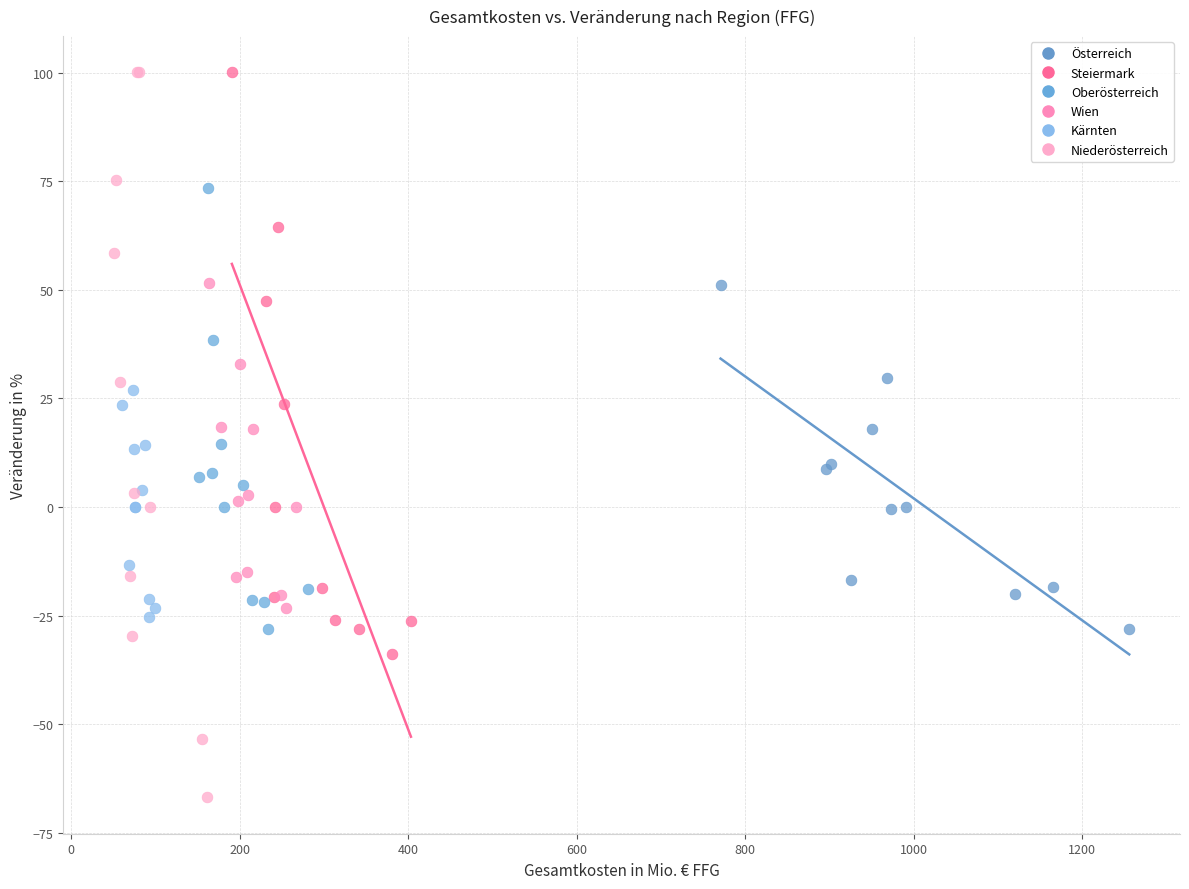

Which series contains the lowest Y value?

Niederösterreich